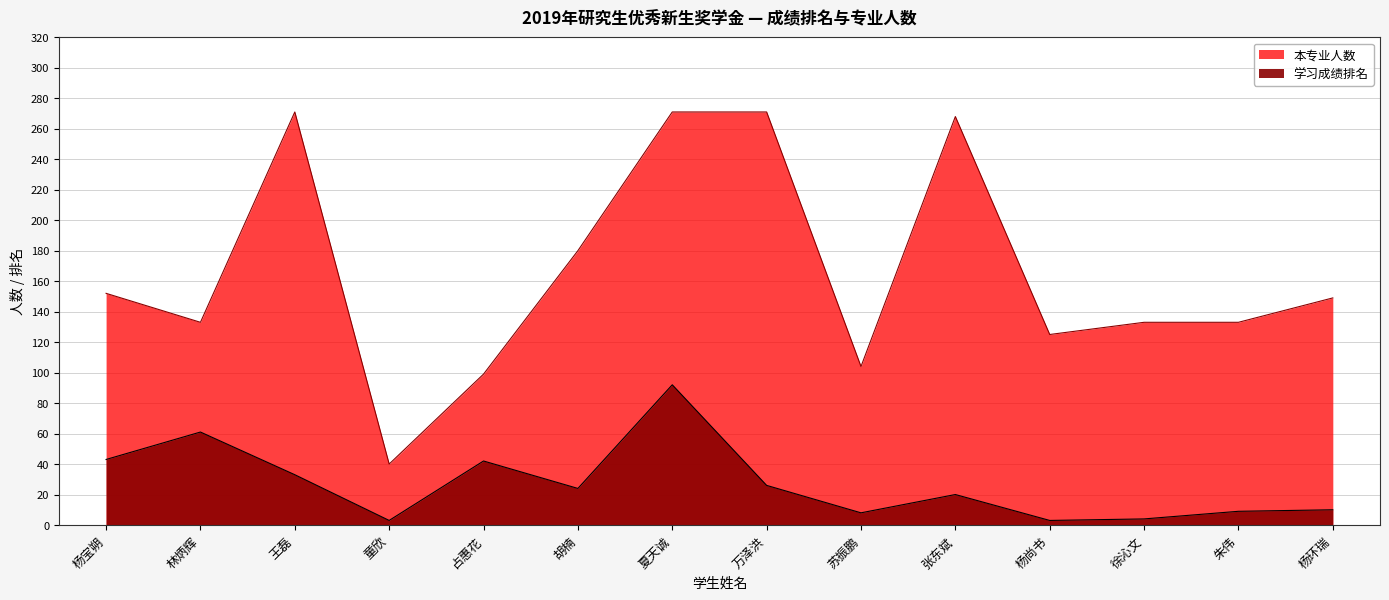

What is the approximate value of 本专业人数 at 童欣, to the nearest 10?

40